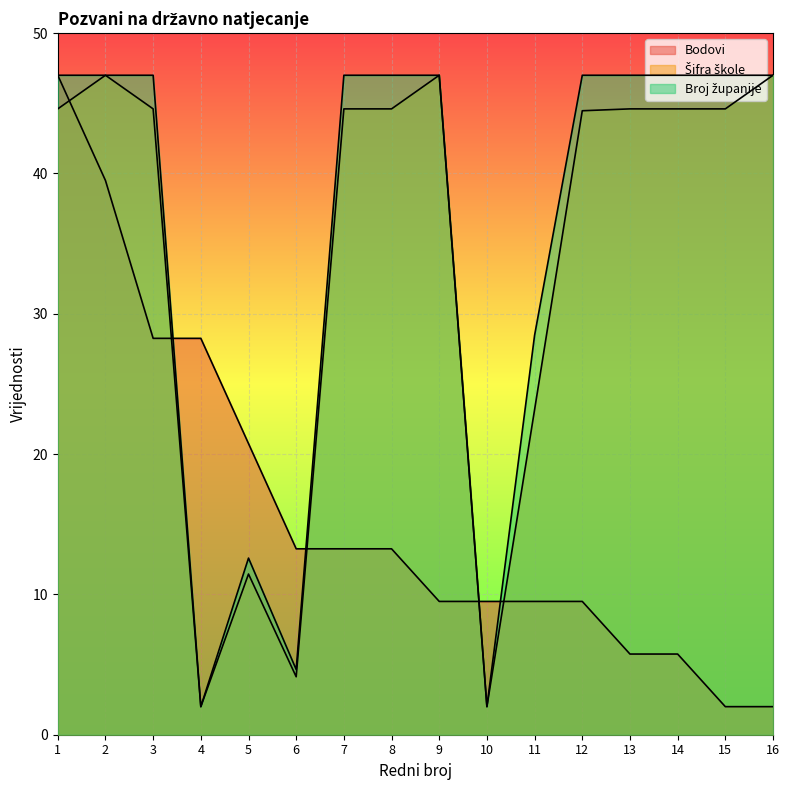

At which label is Šifra škole closest to 24?

11